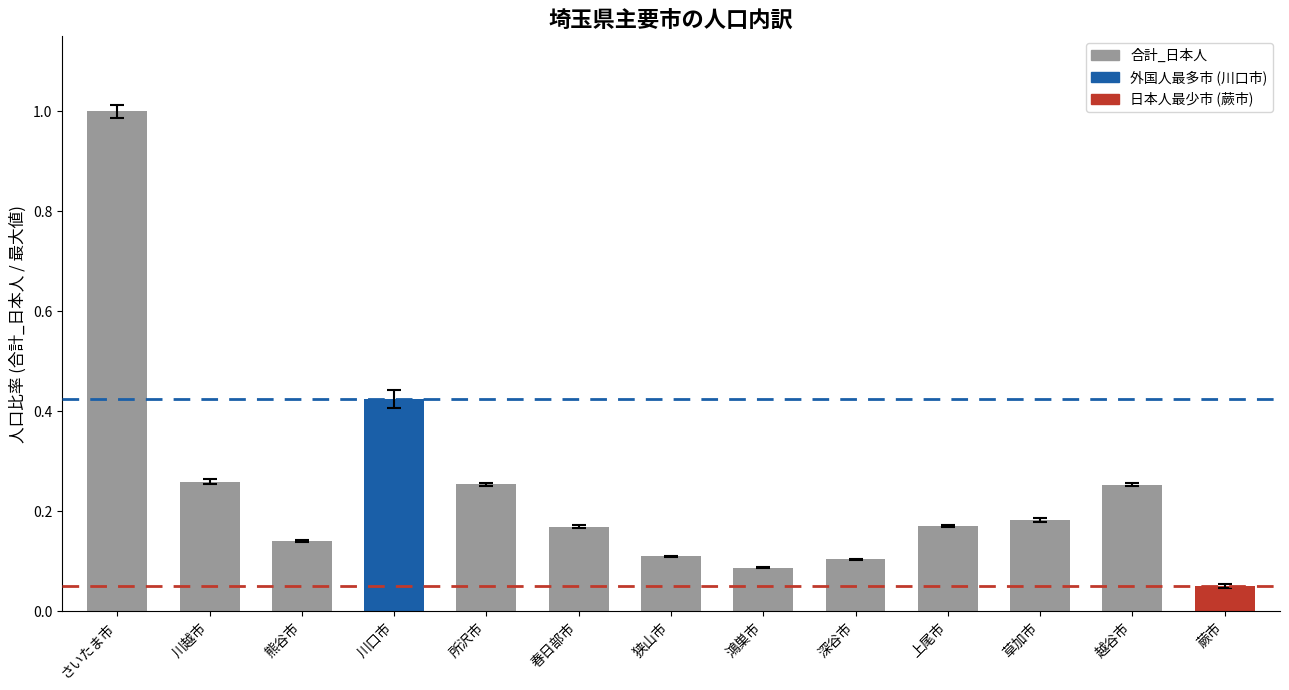

What position from the left is 春日部市?

6